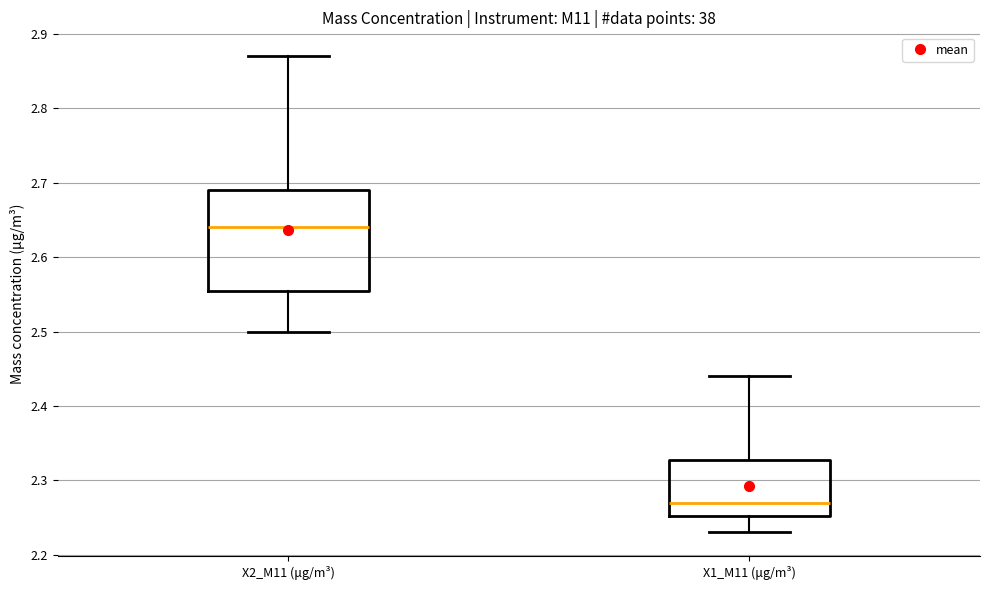

Comparing the boxes themselves (not the whiskers), which one is the tallest?

X2_M11 (μg/m³)